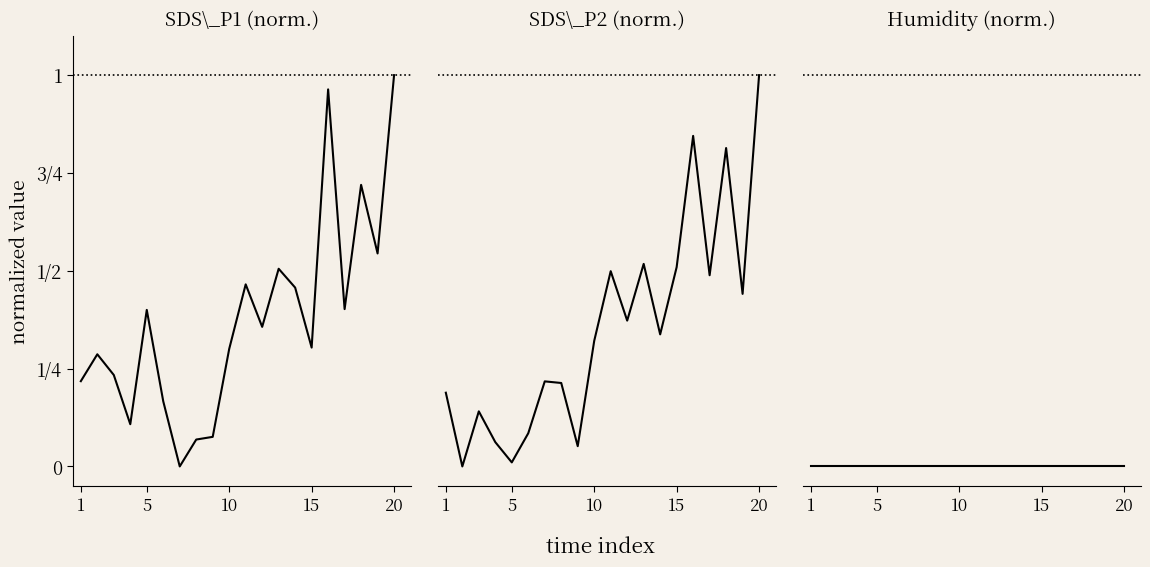

Does the chart have visible grid lines?

No